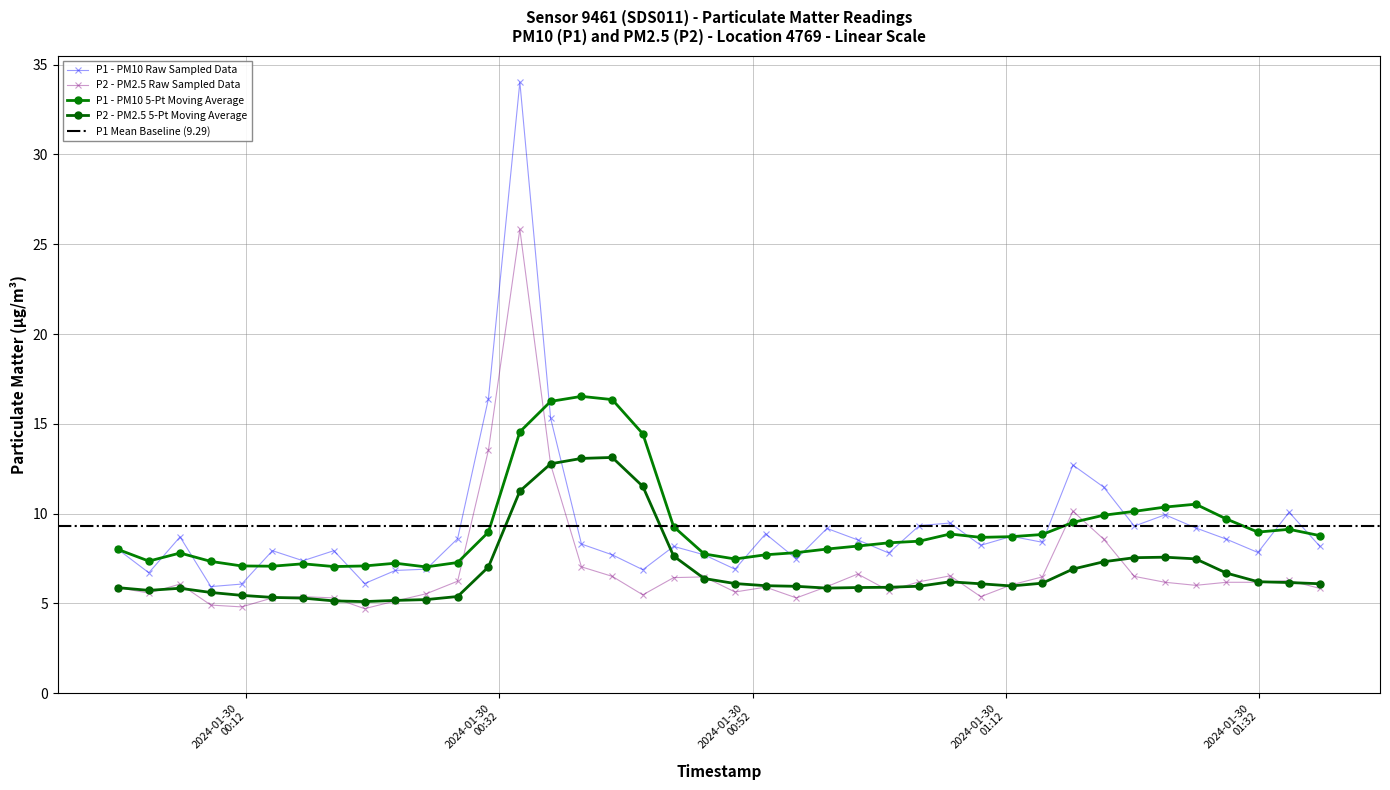

True or false: P2 and P1 intersect in this chart.

False